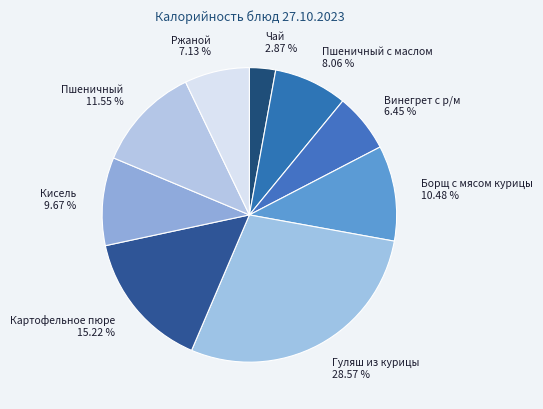

Is it true that Кисель is 1% of the pie?

False